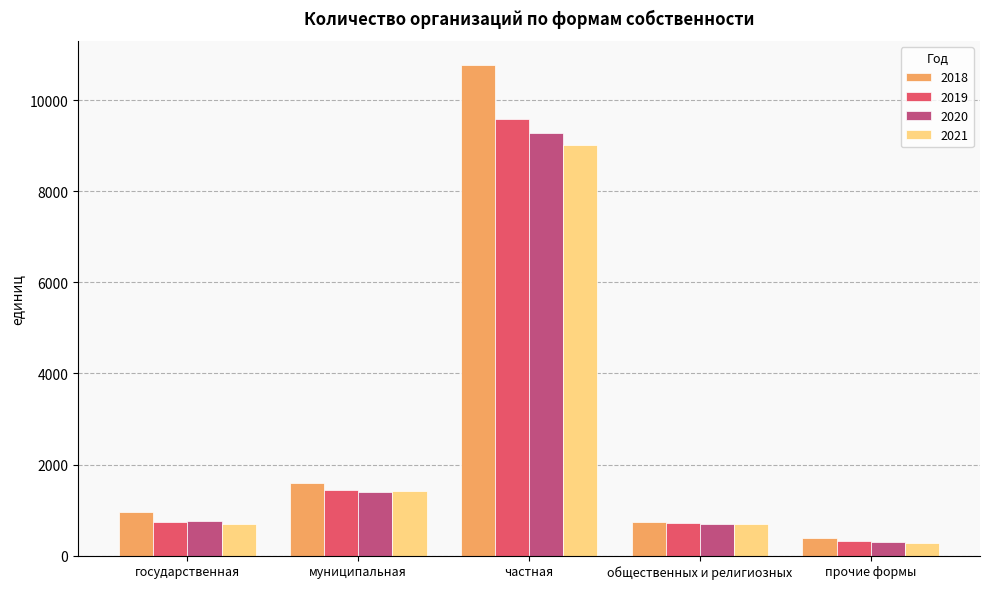

The 2019 series shows 9593 at частная. True or false?

True